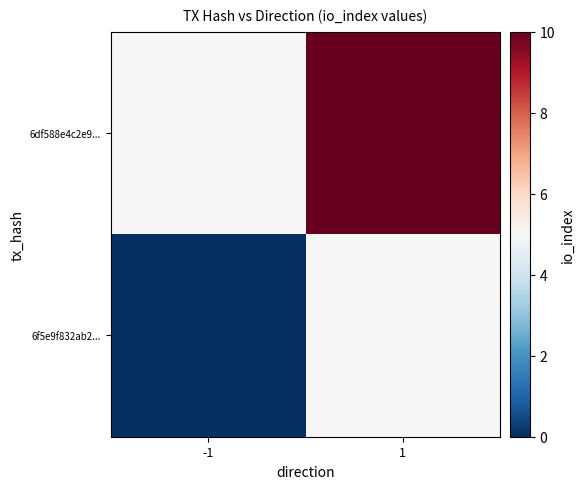

Count the number of data series in this chart.

2